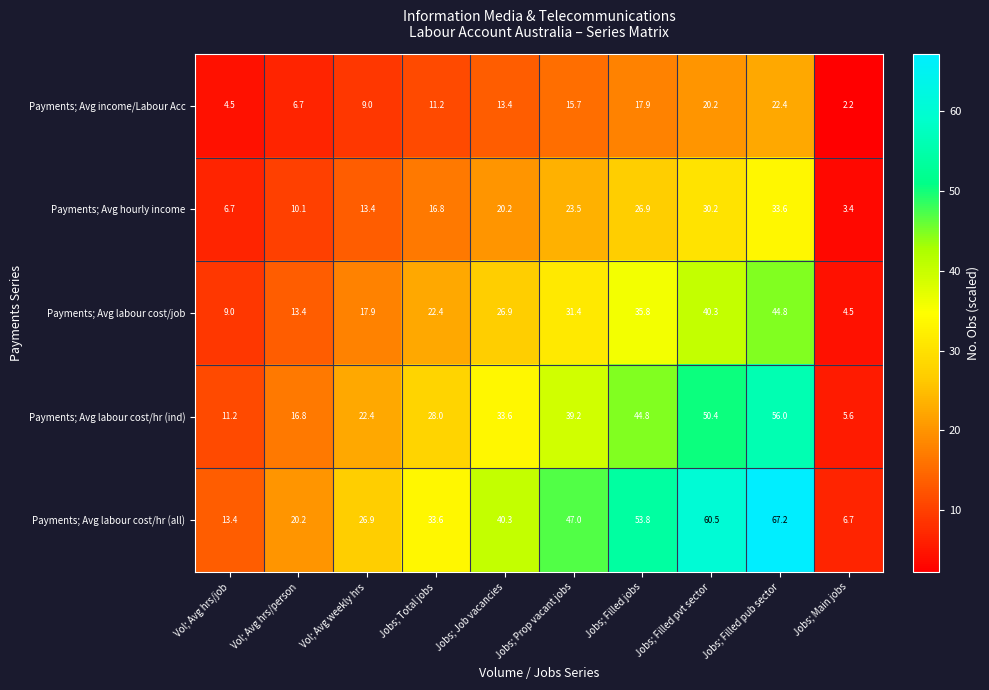

How many values in the Payments; Avg labour cost/hr (ind) series exceed 33?

5